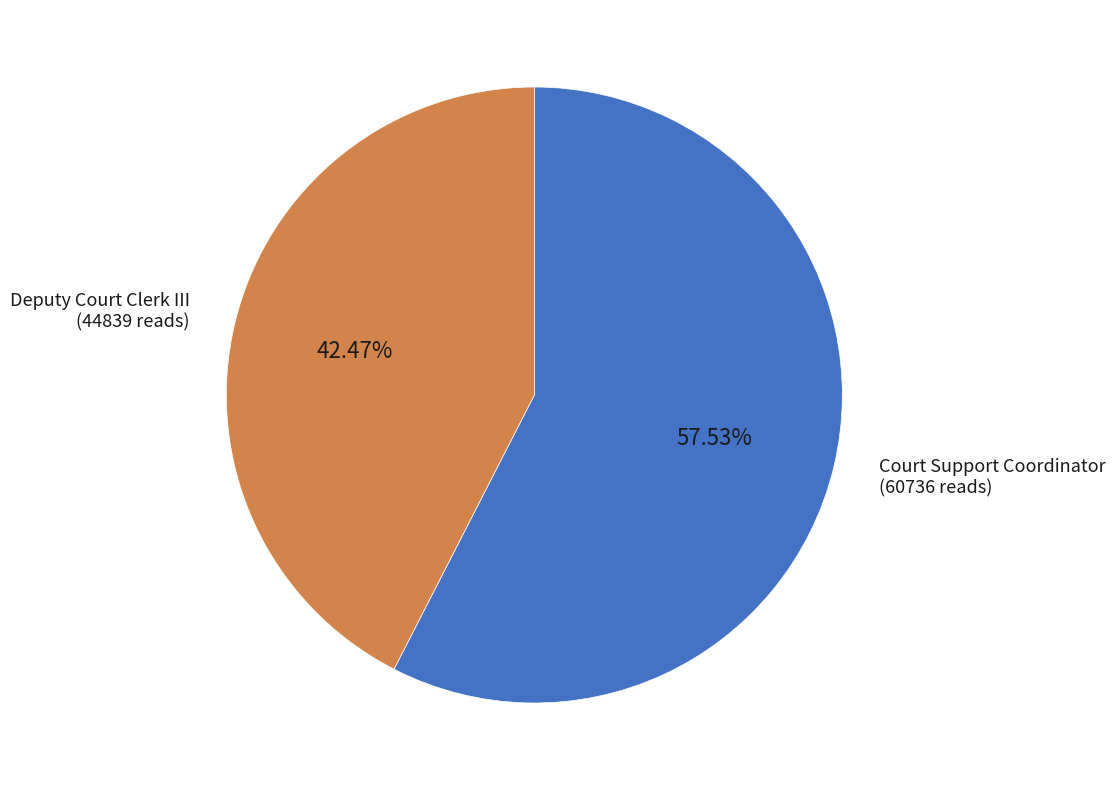

Does any single category account for the majority?

Yes